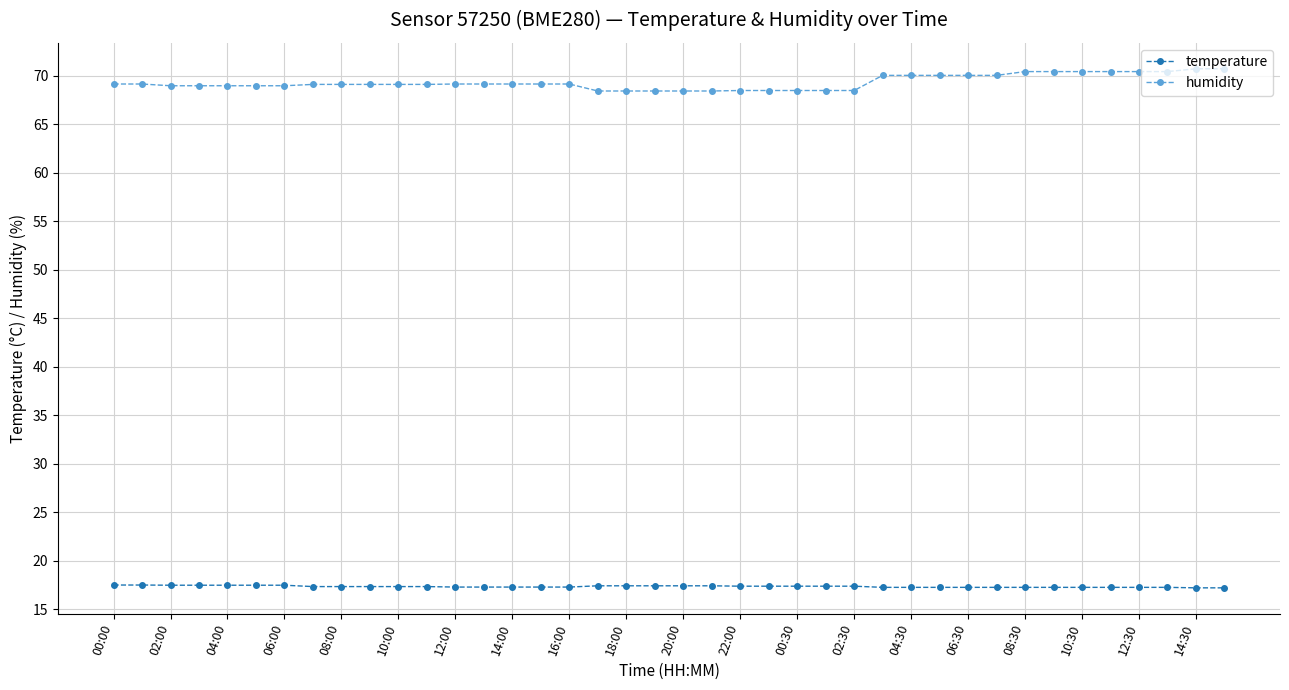

What is the value of the humidity point at the 3rd from the left?

69.0